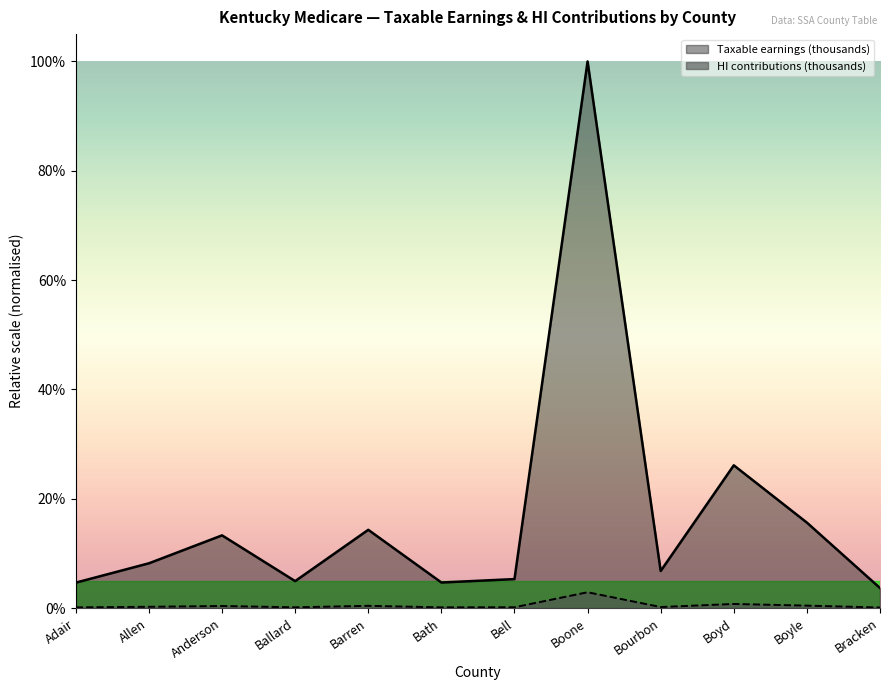

At which label is Taxable earnings (thousands) closest to 0?

Bracken